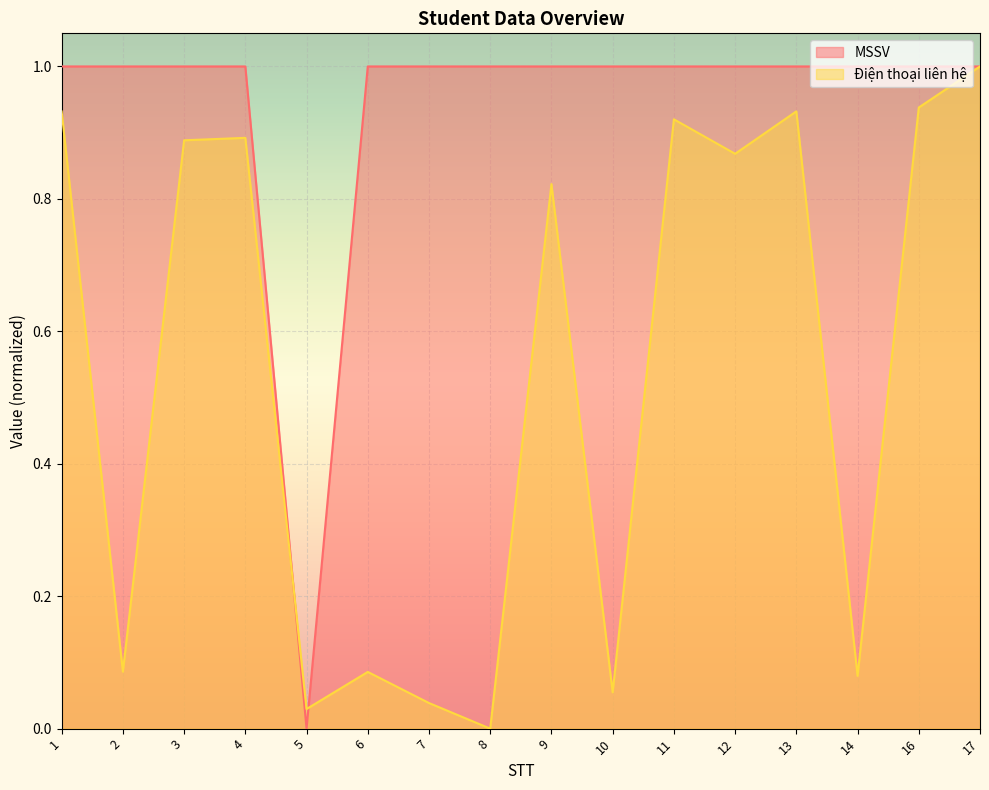

What are all the series names shown in the legend?

MSSV, Điện thoại liên hệ